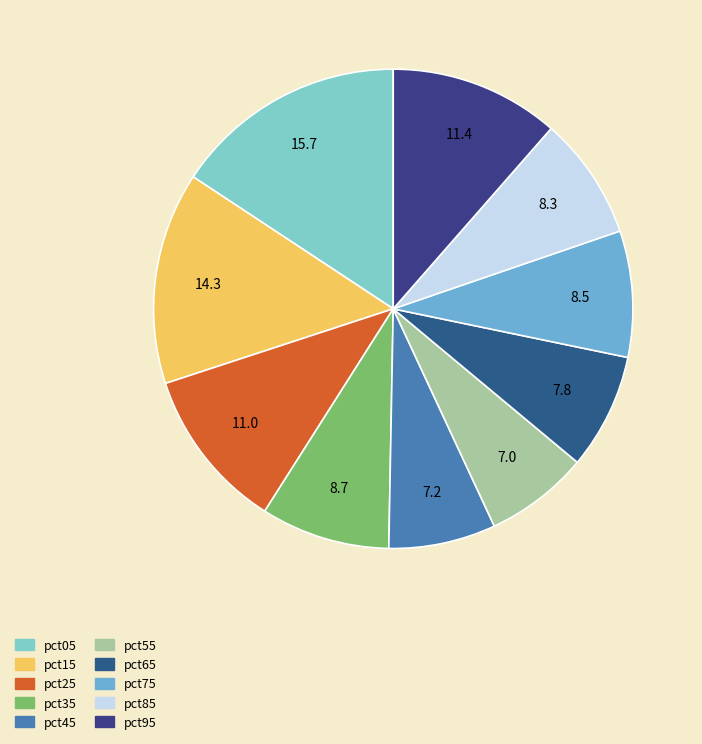

Count the number of slices in the pie.

10